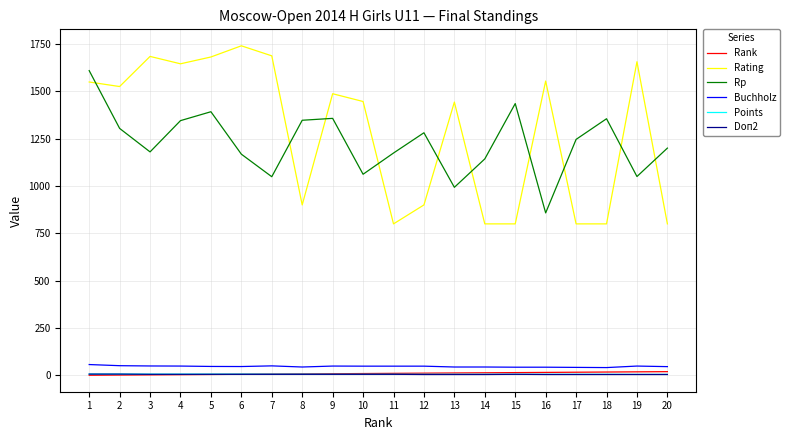

After their last crossing, which series has the higher values: Rank or Points?

Rank